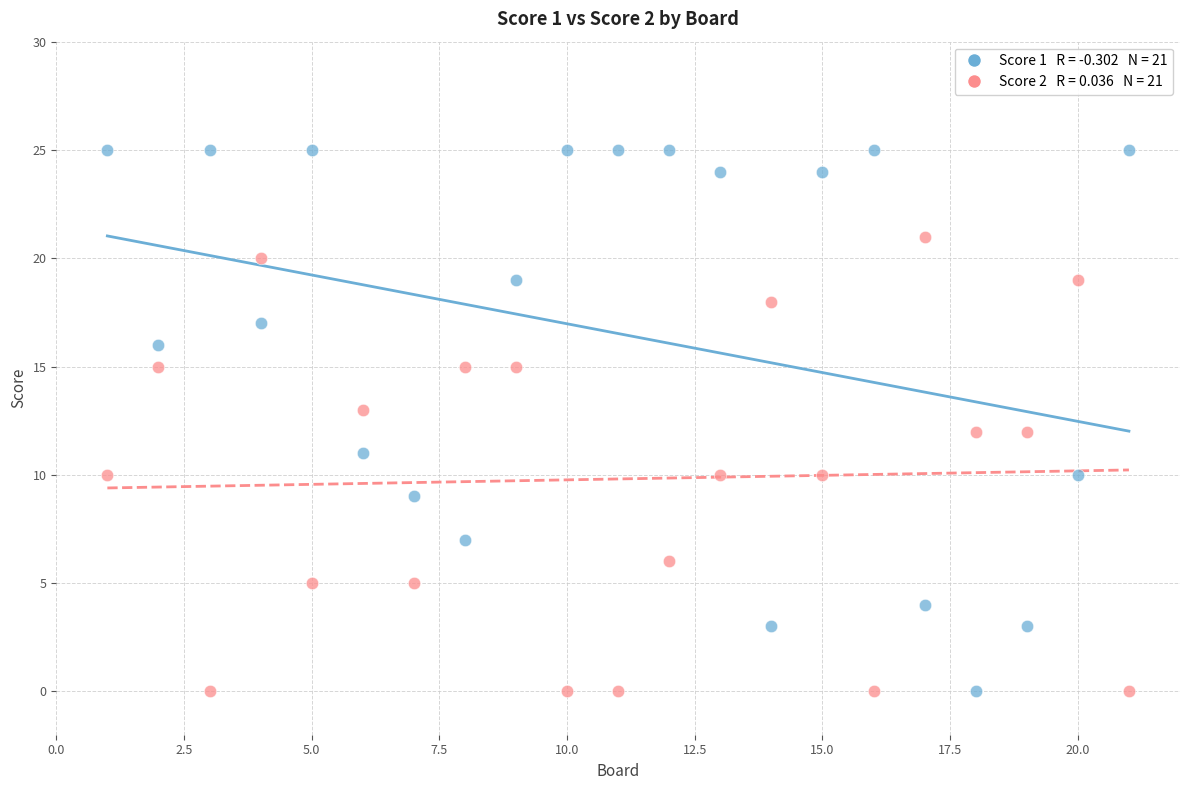

Across all data points, what is the range of Y values (max minus min)?

25